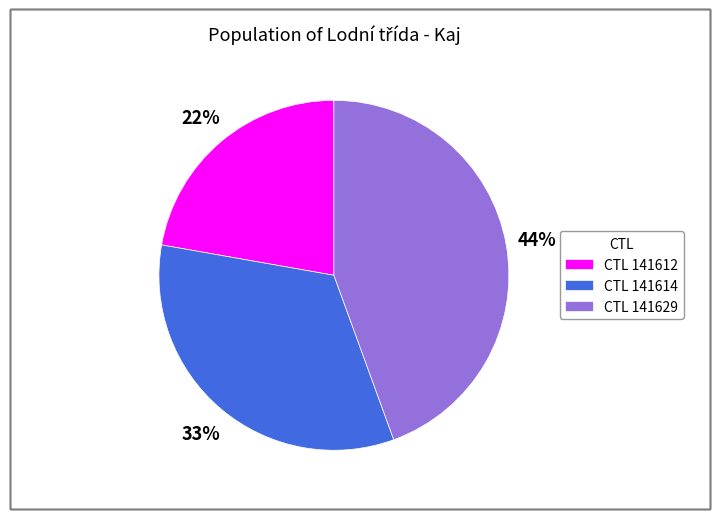

What percentage is the CTL 141629 slice, to the nearest percent?

44%